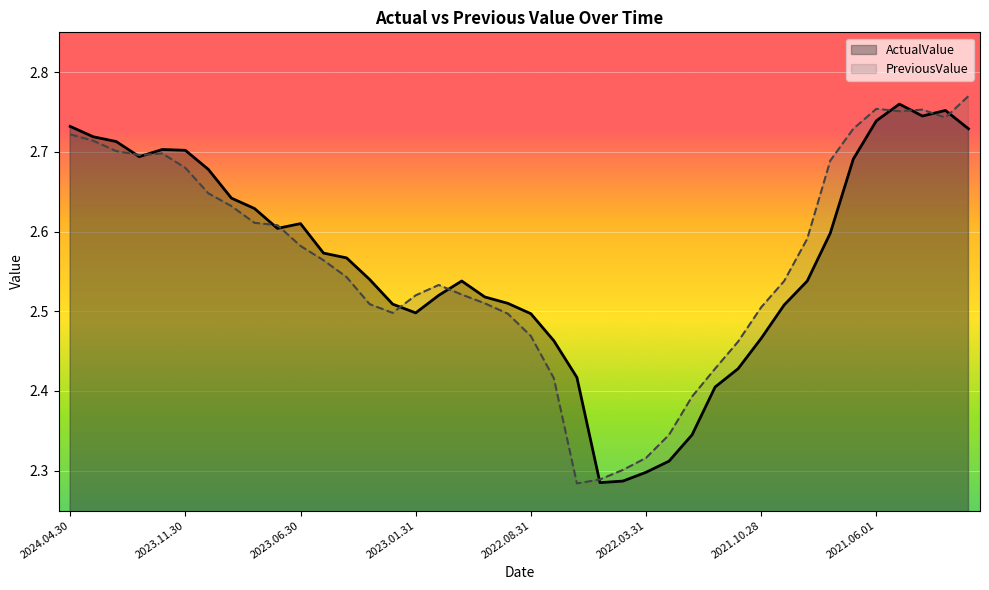

What is the difference between the second highest and minimum values in the ActualValue series?

0.5